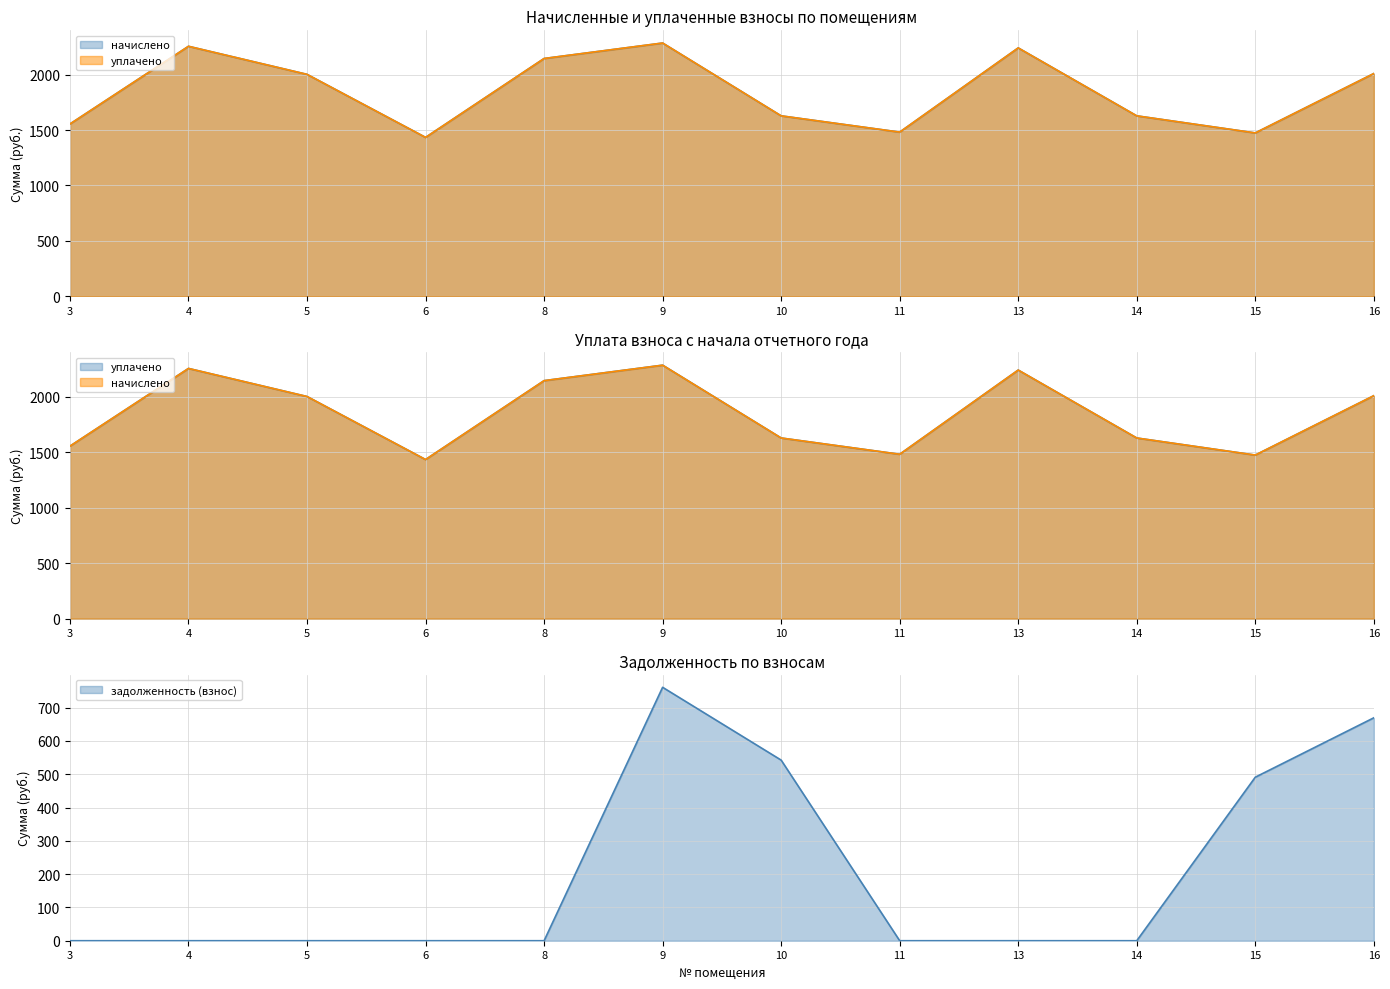

True or false: задолженность (взнос) has more than 0 points higher than both neighbors.

True